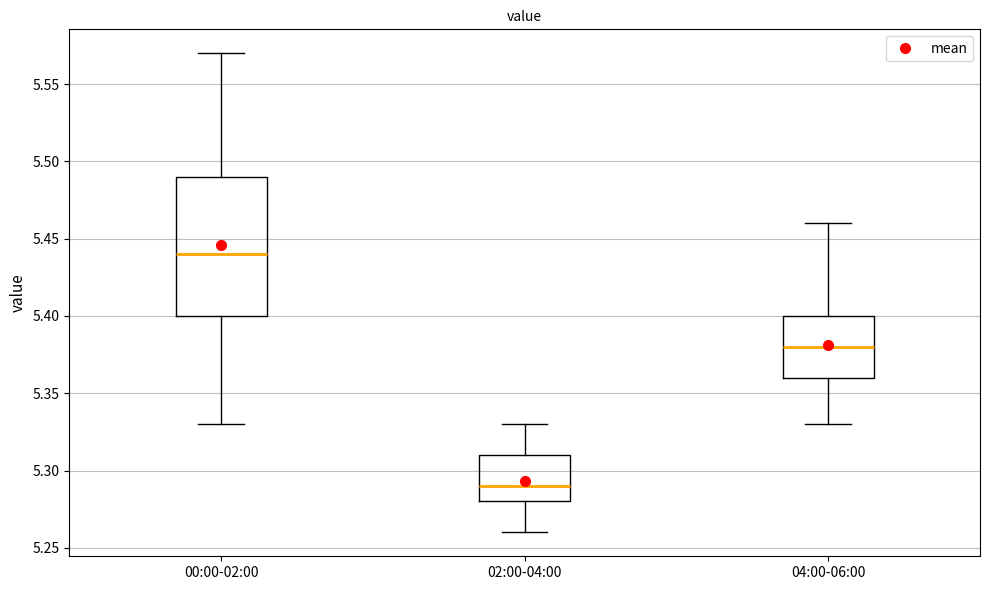

Reading left to right, read every box against the y-axis: the position of its median line, the range the box covers, and the ends of its whiskers. The values are not printed on the chart, so give them approximately, as read against the axis.

00:00-02:00: median 5.44, box 5.40 to 5.49, whiskers 5.33 to 5.57
02:00-04:00: median 5.29, box 5.28 to 5.31, whiskers 5.26 to 5.33
04:00-06:00: median 5.38, box 5.36 to 5.40, whiskers 5.33 to 5.46